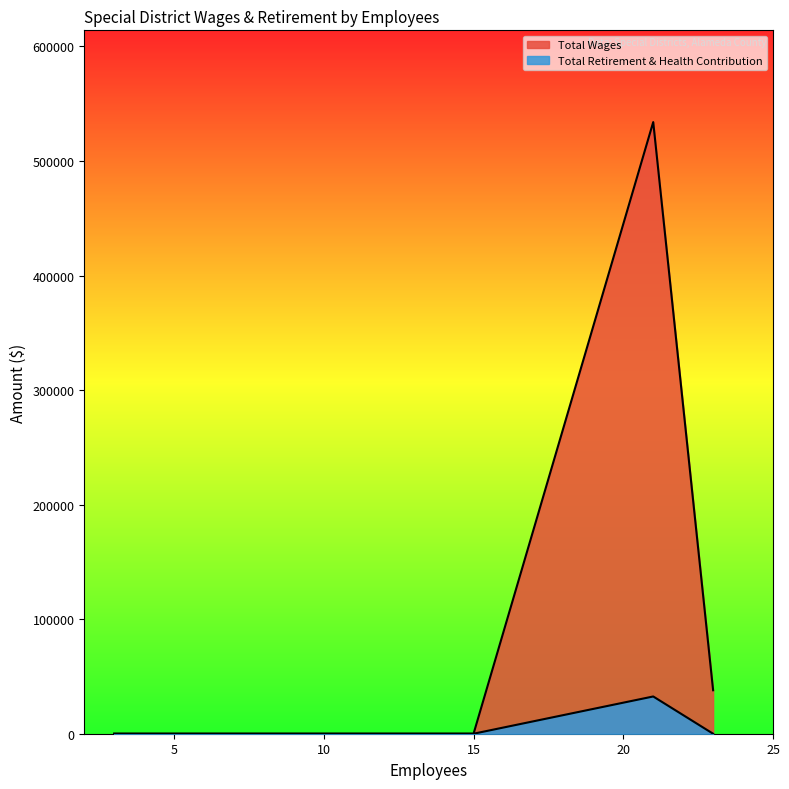

True or false: Total Wages and Total Retirement & Health Contribution cross at least once.

False